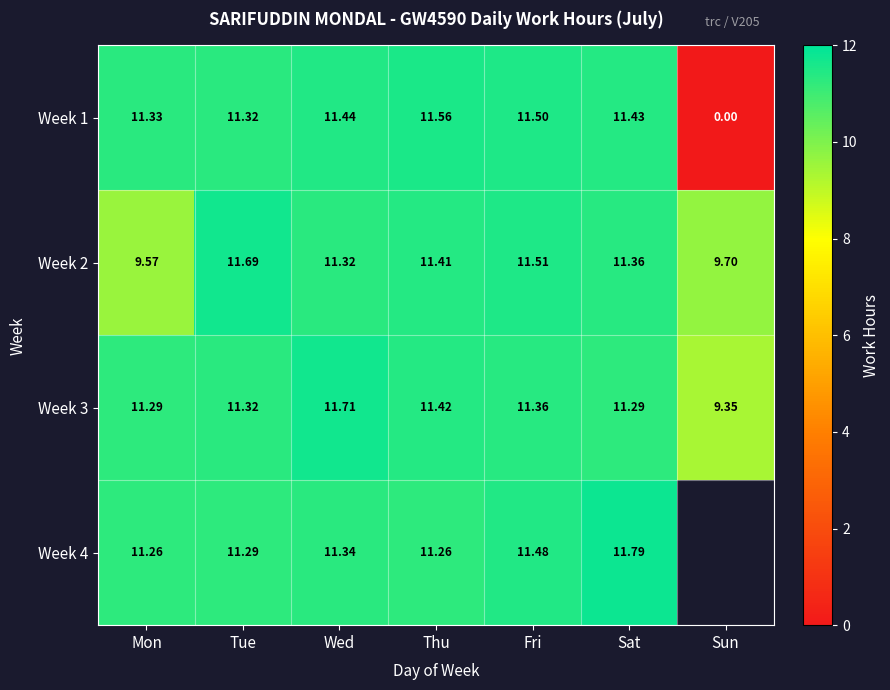

What is the difference between the highest and lowest values at Thu?

0.3